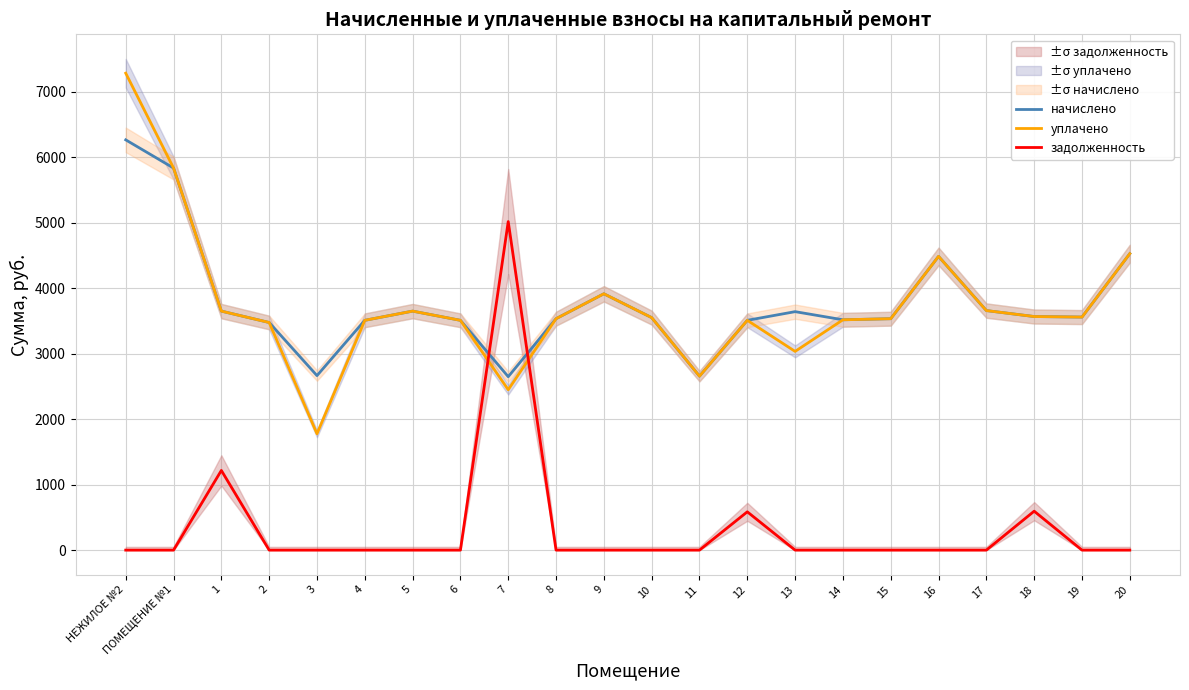

Where is задолженность nearest to the value 2509?

1